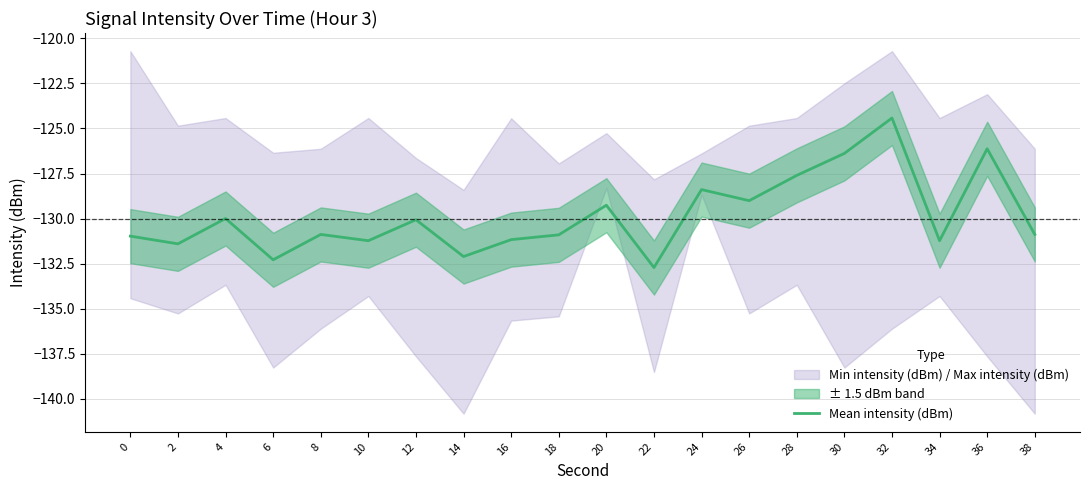

Between 38 and 26, which is larger?

26